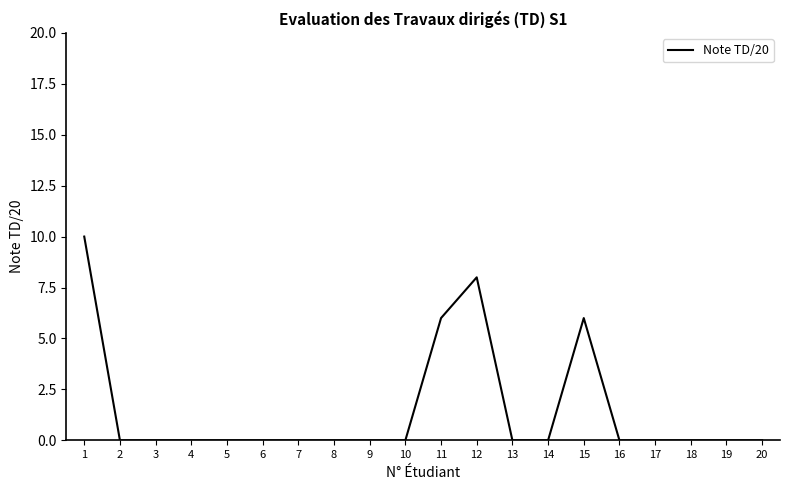

Reading right to left, extract all data points from this chart.

20=0	19=0	18=0	17=0	16=0	15=6	14=0	13=0	12=8	11=6	10=0	9=0	8=0	7=0	6=0	5=0	4=0	3=0	2=0	1=10